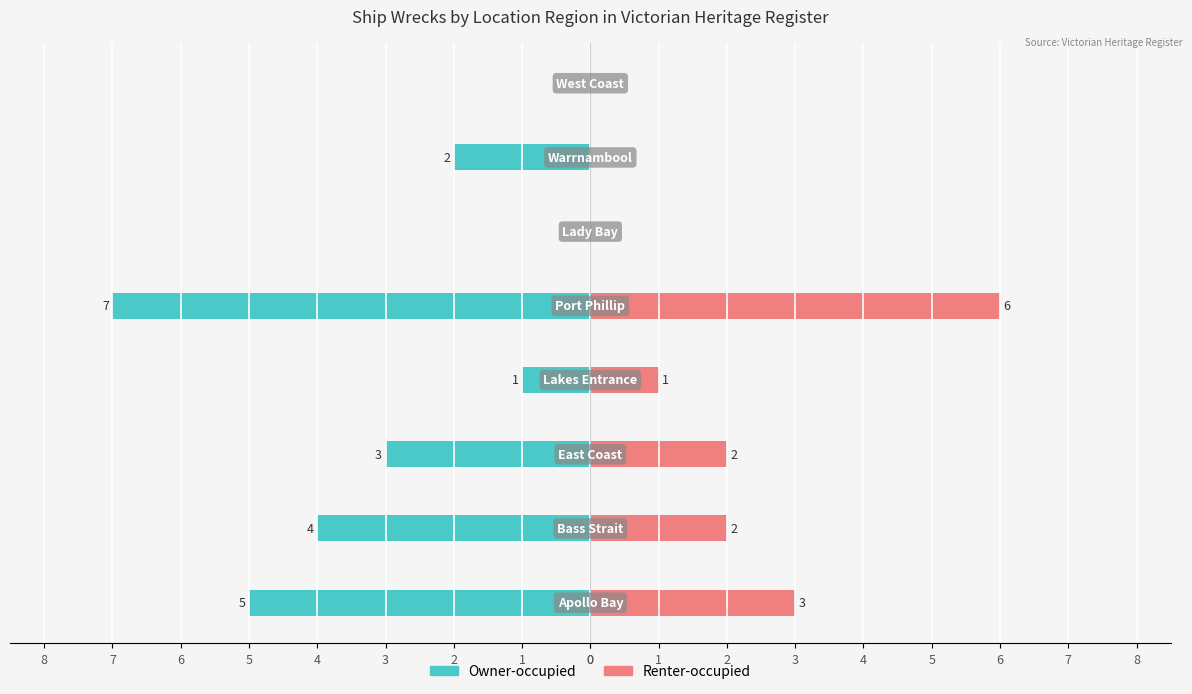

Is it true that Renter-occupied equals 3 at 2?

False